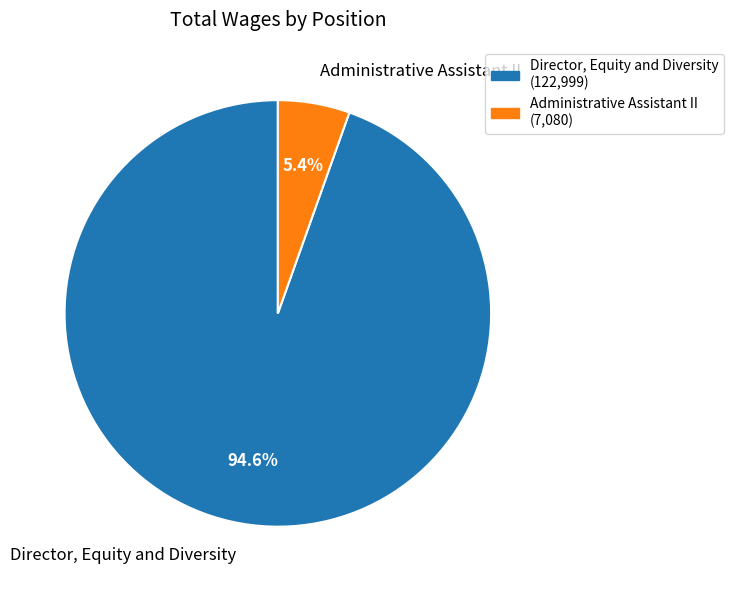

Which slice represents more than half of the pie?

Director, Equity and Diversity